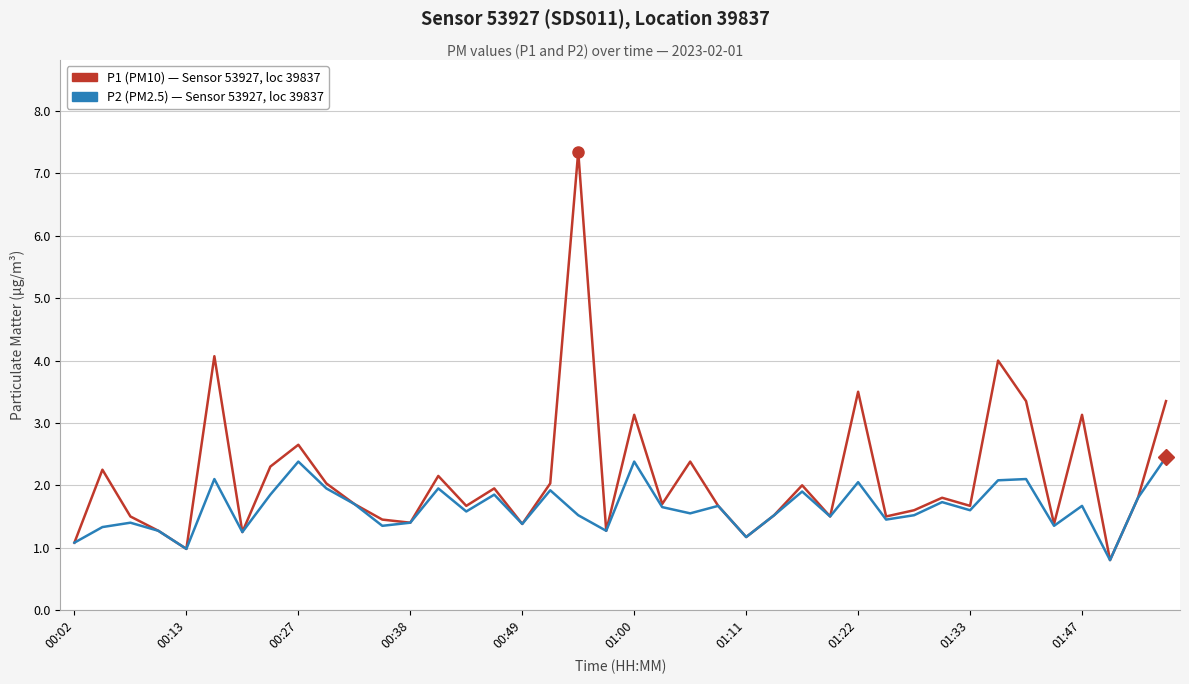

What is the smallest value displayed?

0.8